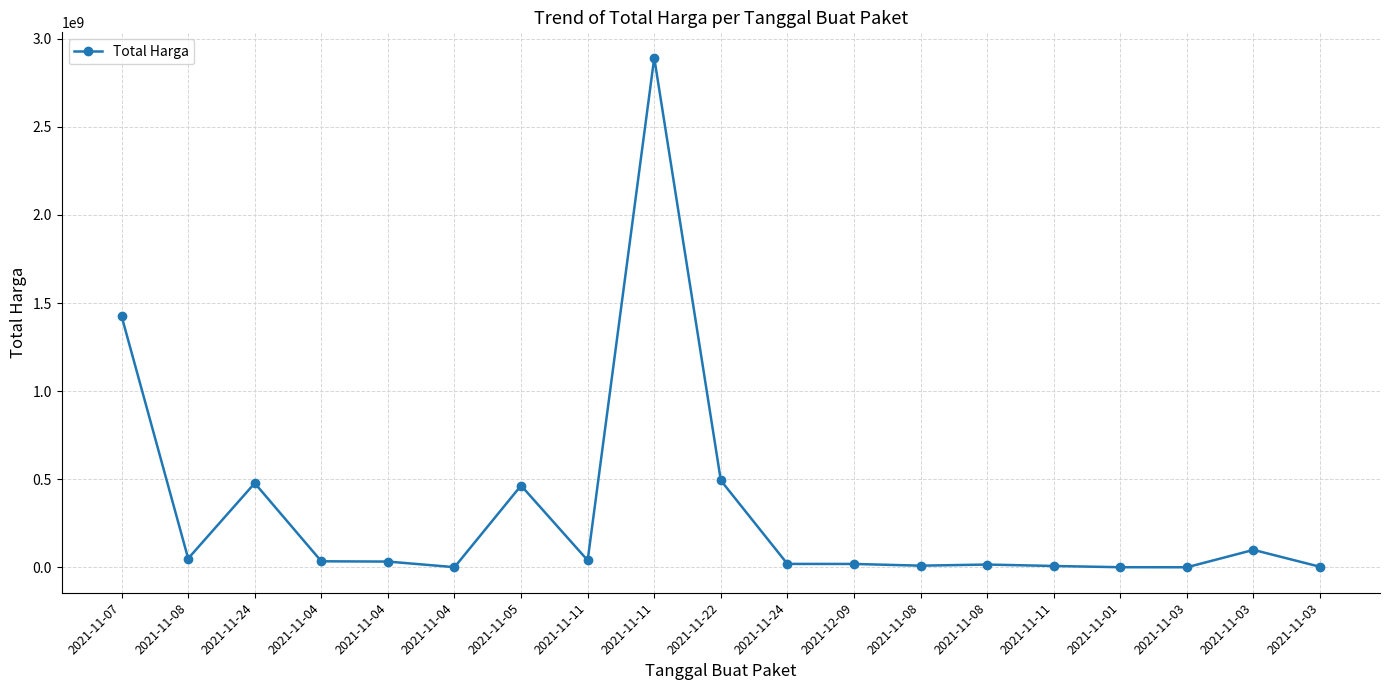

How many lines are shown in the chart?

1